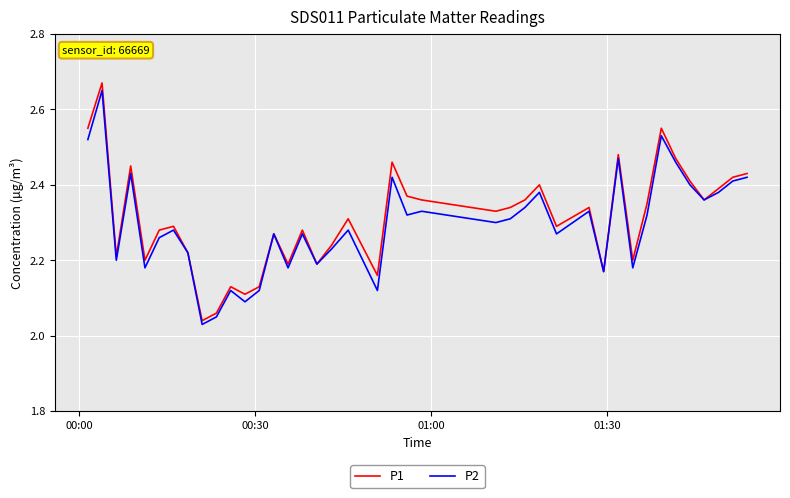

Which series has the widest spread of values?

P1